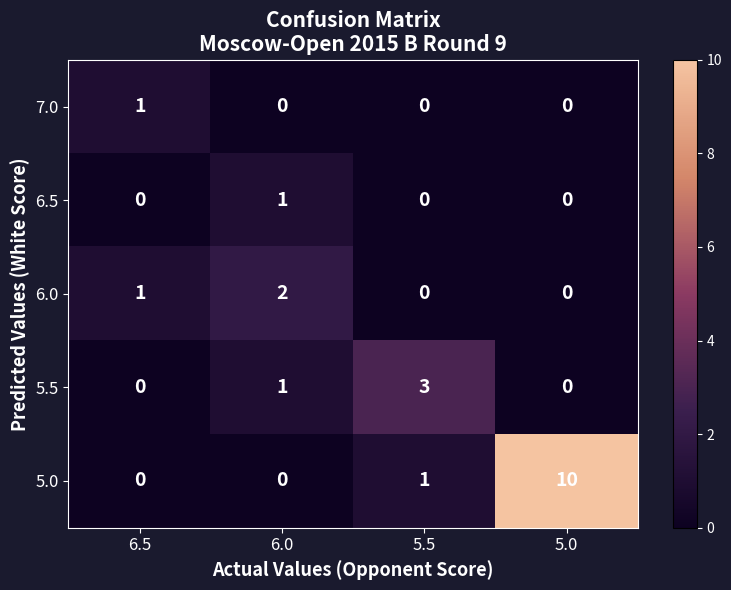

Reading left to right, what are all the values shown in this chart?

7.0: 1	0	0	0
6.5: 0	1	0	0
6.0: 1	2	0	0
5.5: 0	1	3	0
5.0: 0	0	1	10